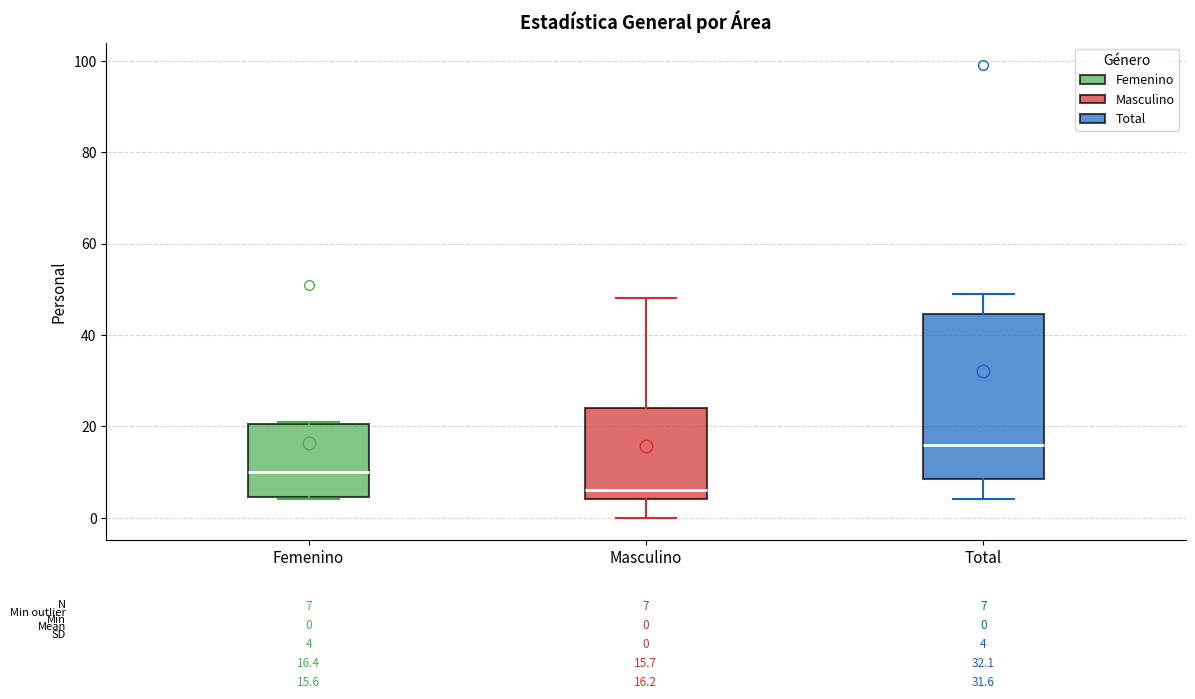

Which box's median line is the lowest?

Masculino